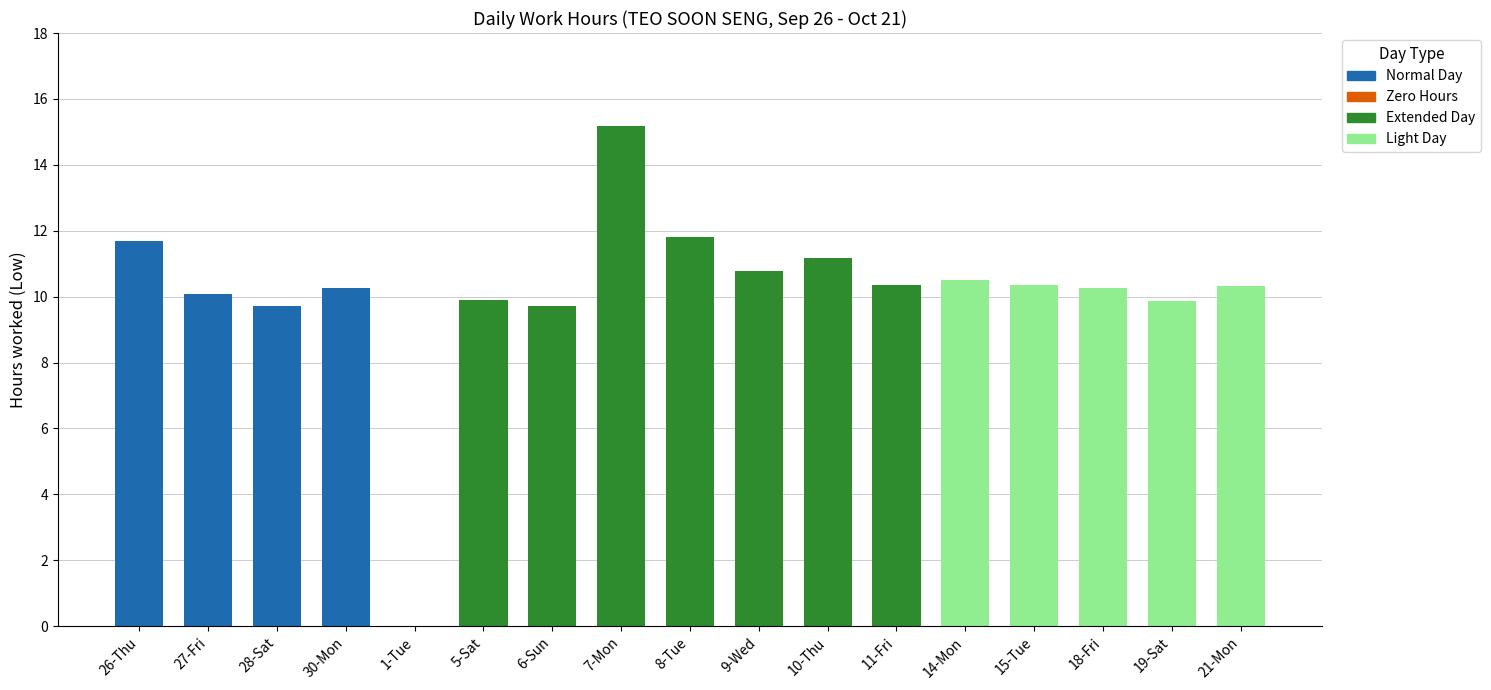

Read the value at 26-Thu.

11.7